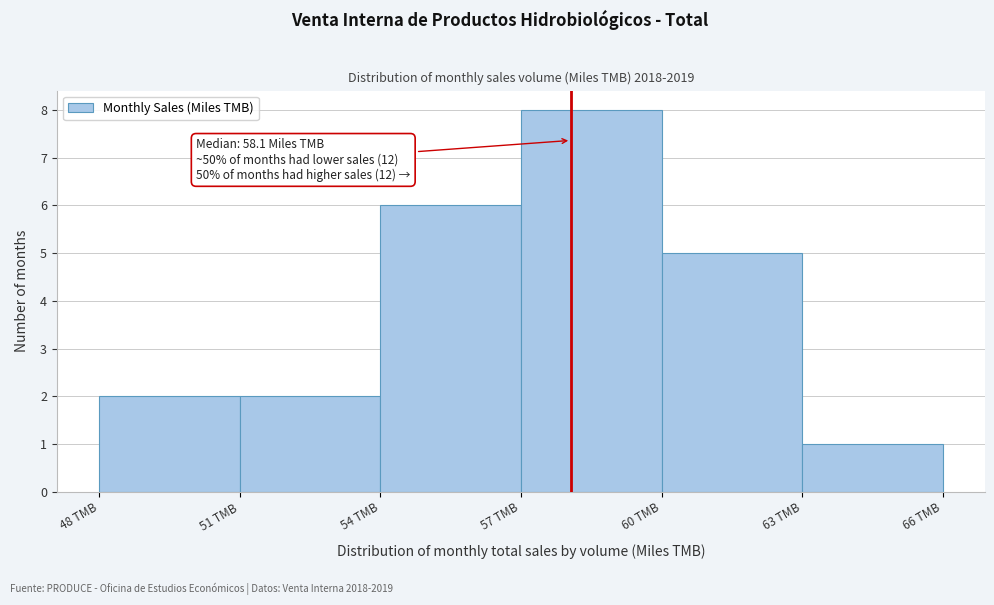

Which range on the x-axis has the tallest bar?

57 to 60